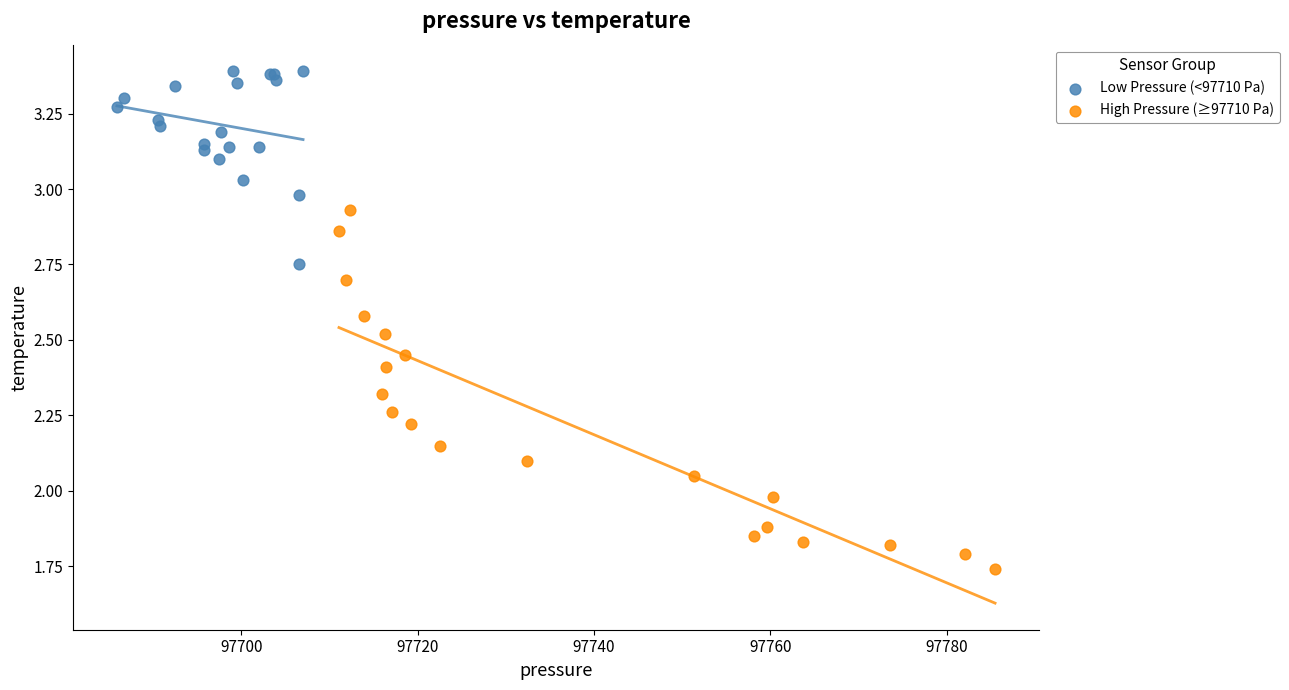

Which series reaches the minimum Y coordinate?

High Pressure (≥97710 Pa)